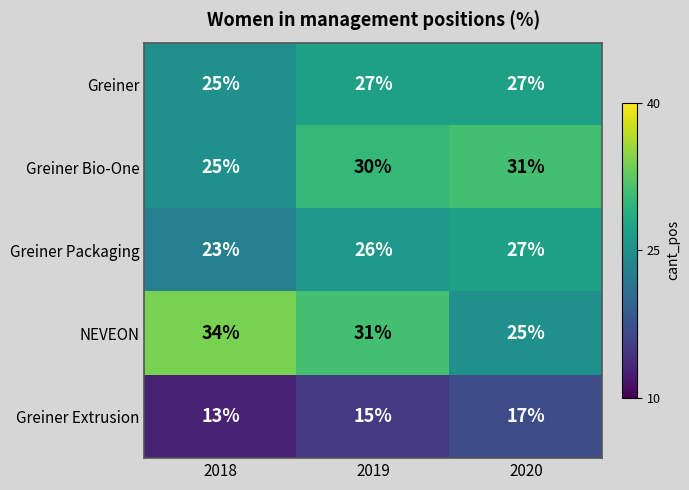

Rank the series at 2019 from highest to lowest value.

NEVEON, Greiner Bio-One, Greiner, Greiner Packaging, Greiner Extrusion